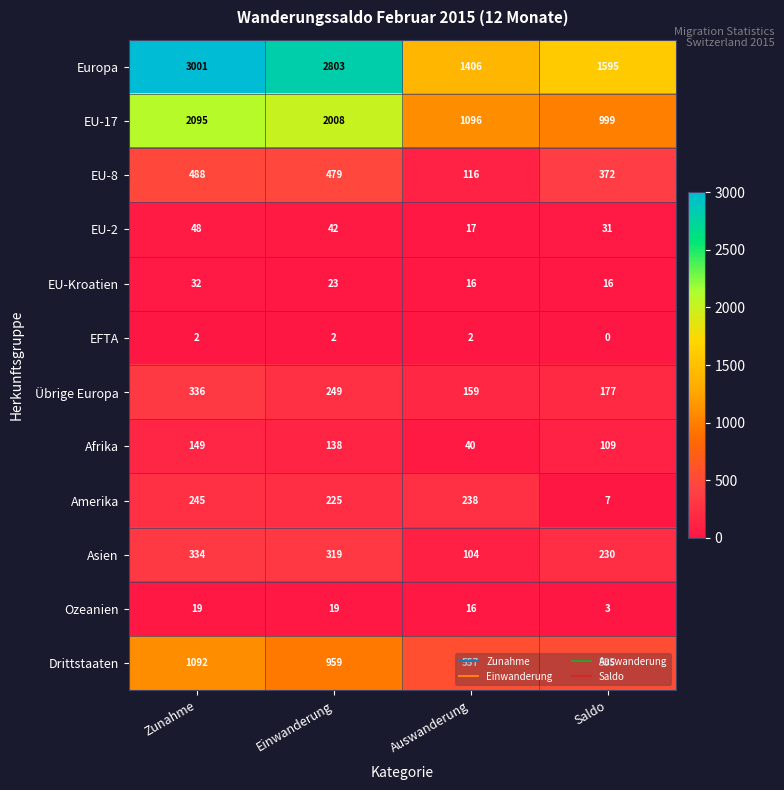

At which category is the sum across all series the highest?

Zunahme